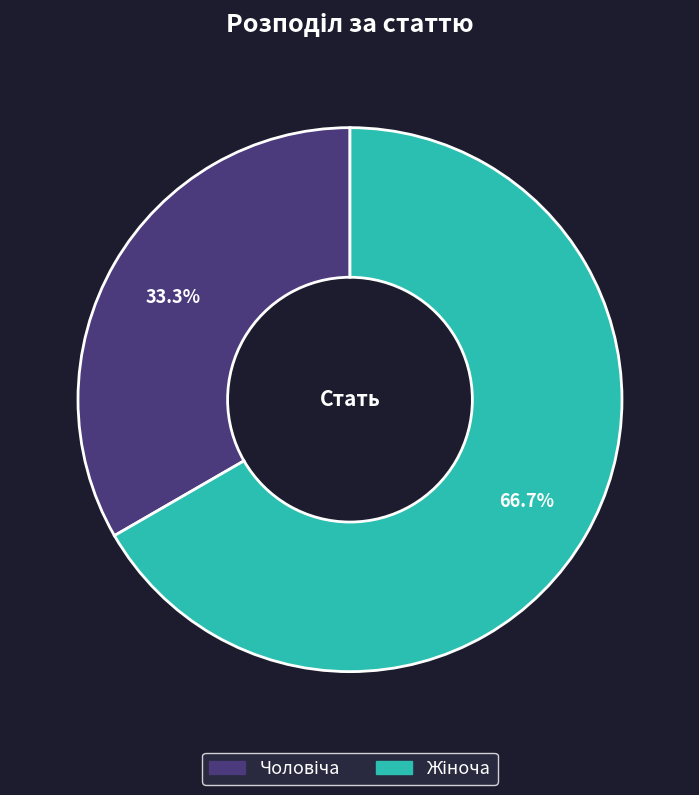

Which category has the biggest portion of the pie?

Жіноча